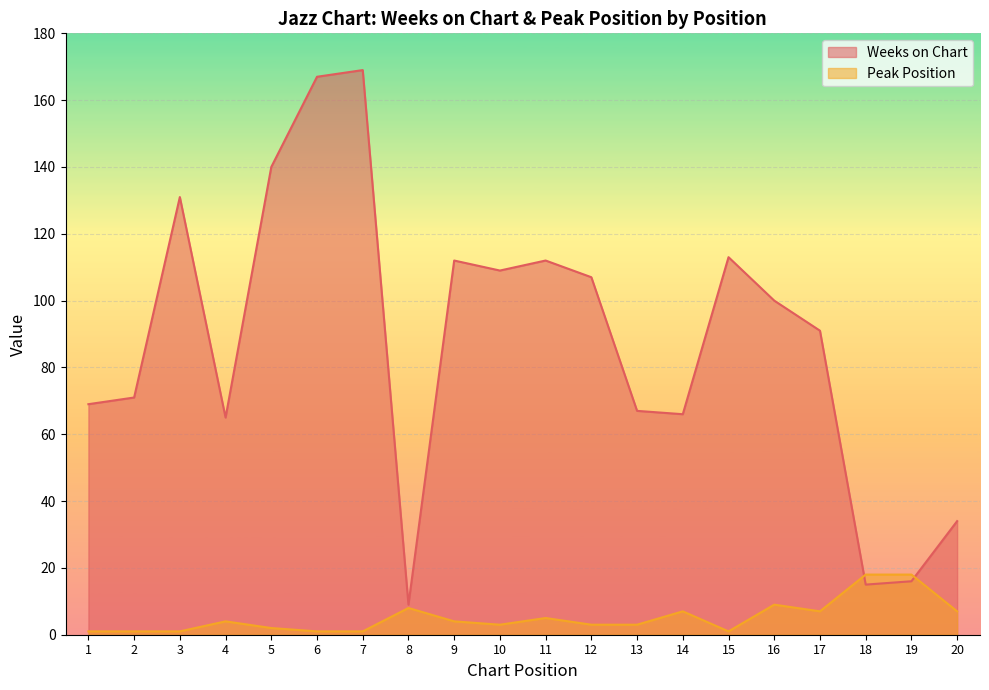

How many intersections are there between Weeks on Chart and Peak Position?

2